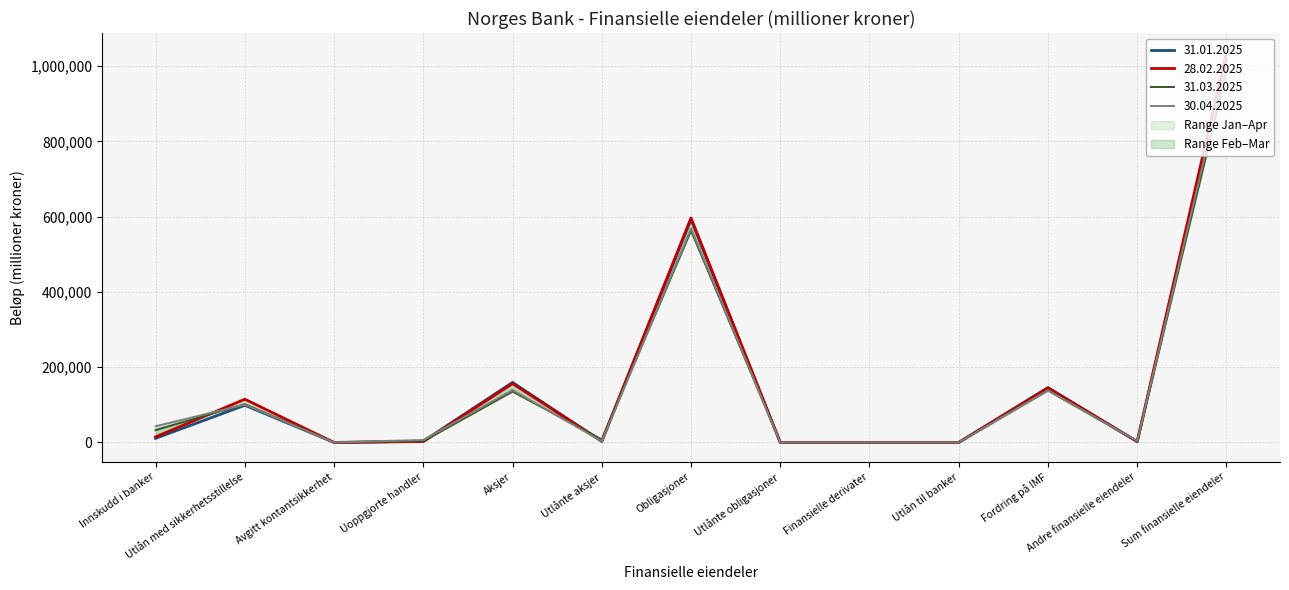

Which category has the highest value across all series?

Sum finansielle eiendeler